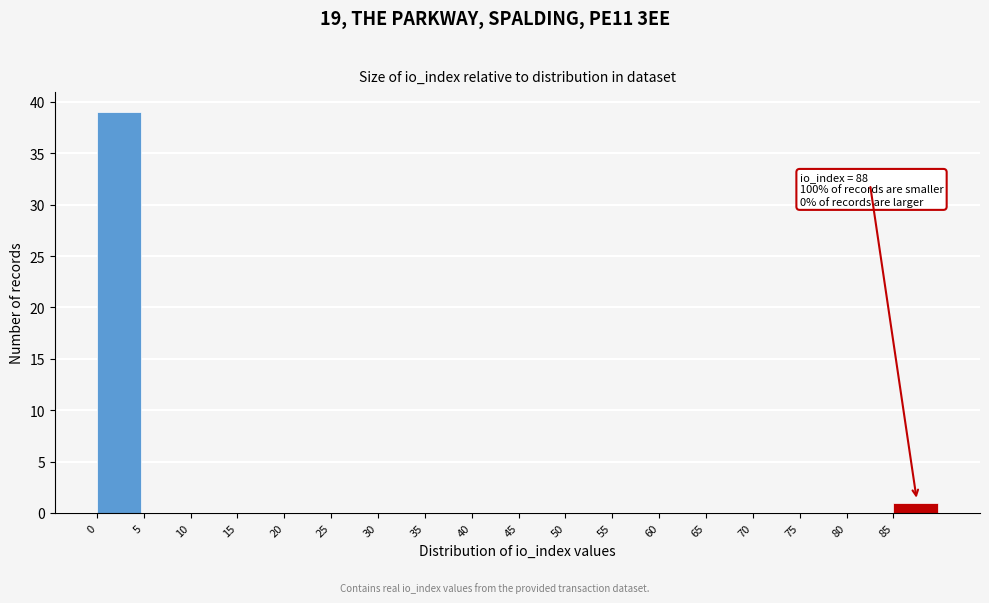

Over which range of the x-axis is the bar tallest?

0 to 5